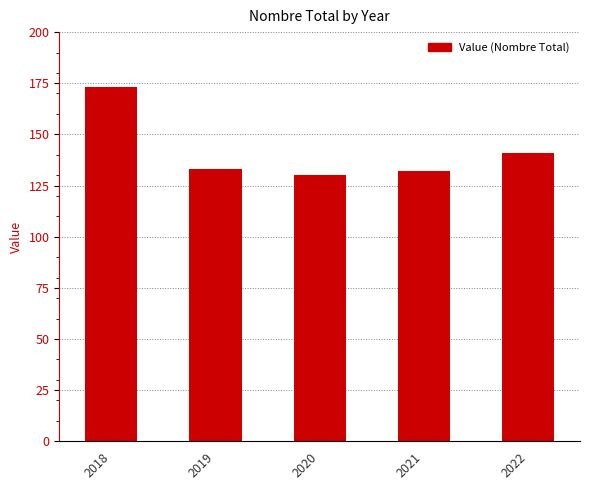

Which has a higher value, 2019 or 2018?

2018